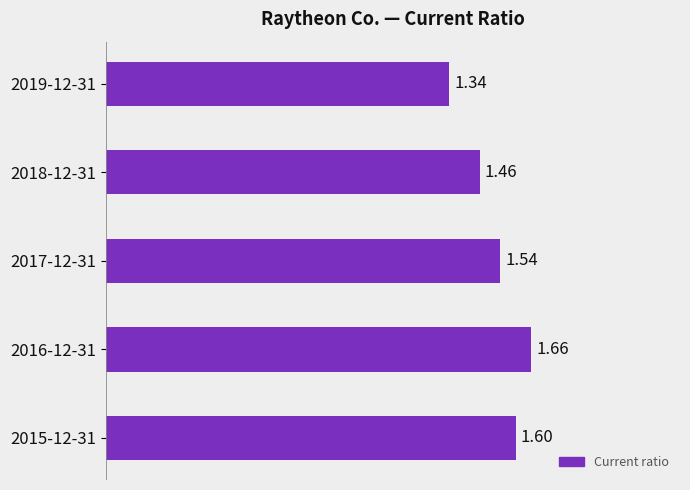

Which has a higher value, 2017-12-31 or 2016-12-31?

2016-12-31